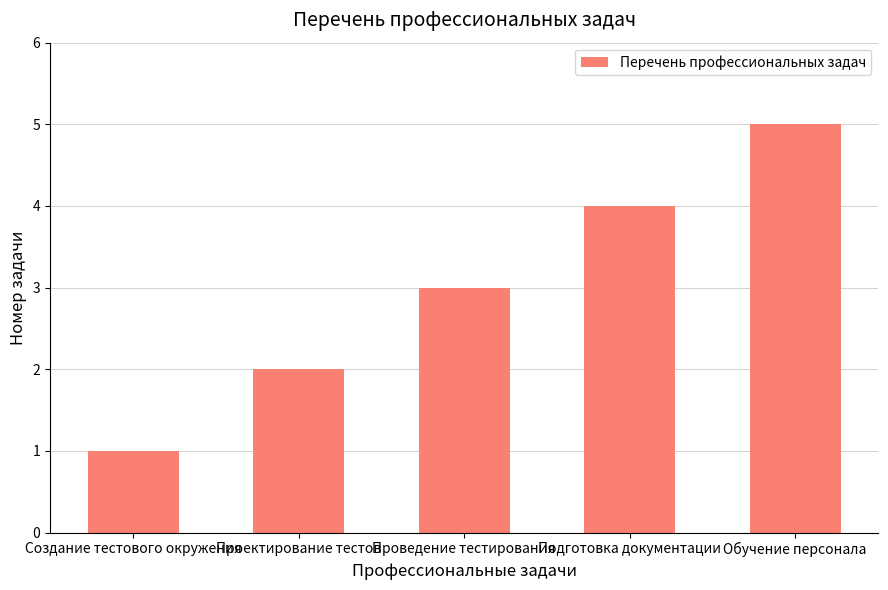

Reading right to left, what are all the values shown in this chart?

5	4	3	2	1